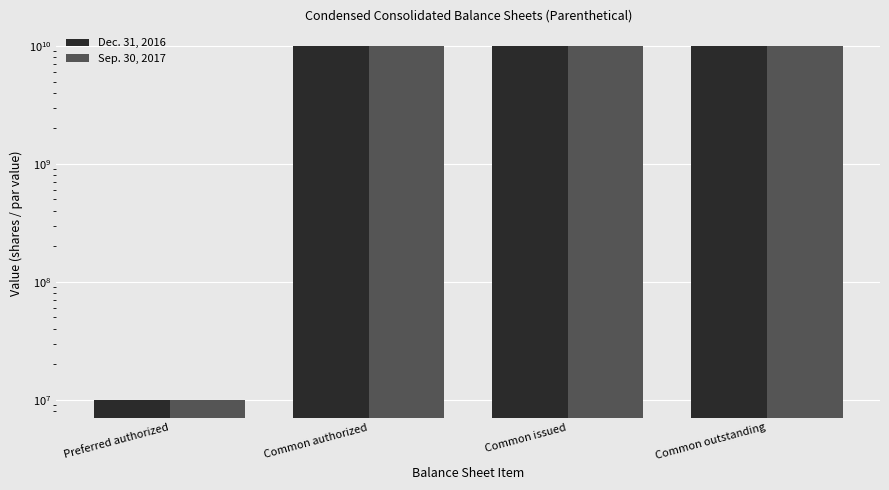

What is the average value of the Sep. 30, 2017 series?

7502500000